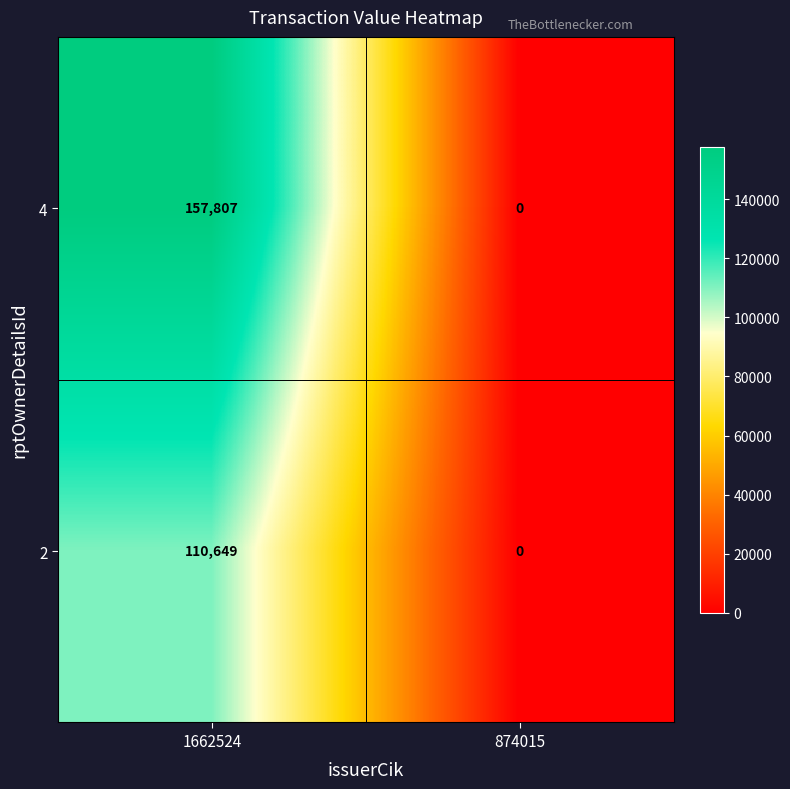

Is it true that 2 equals 0 at 874015?

True